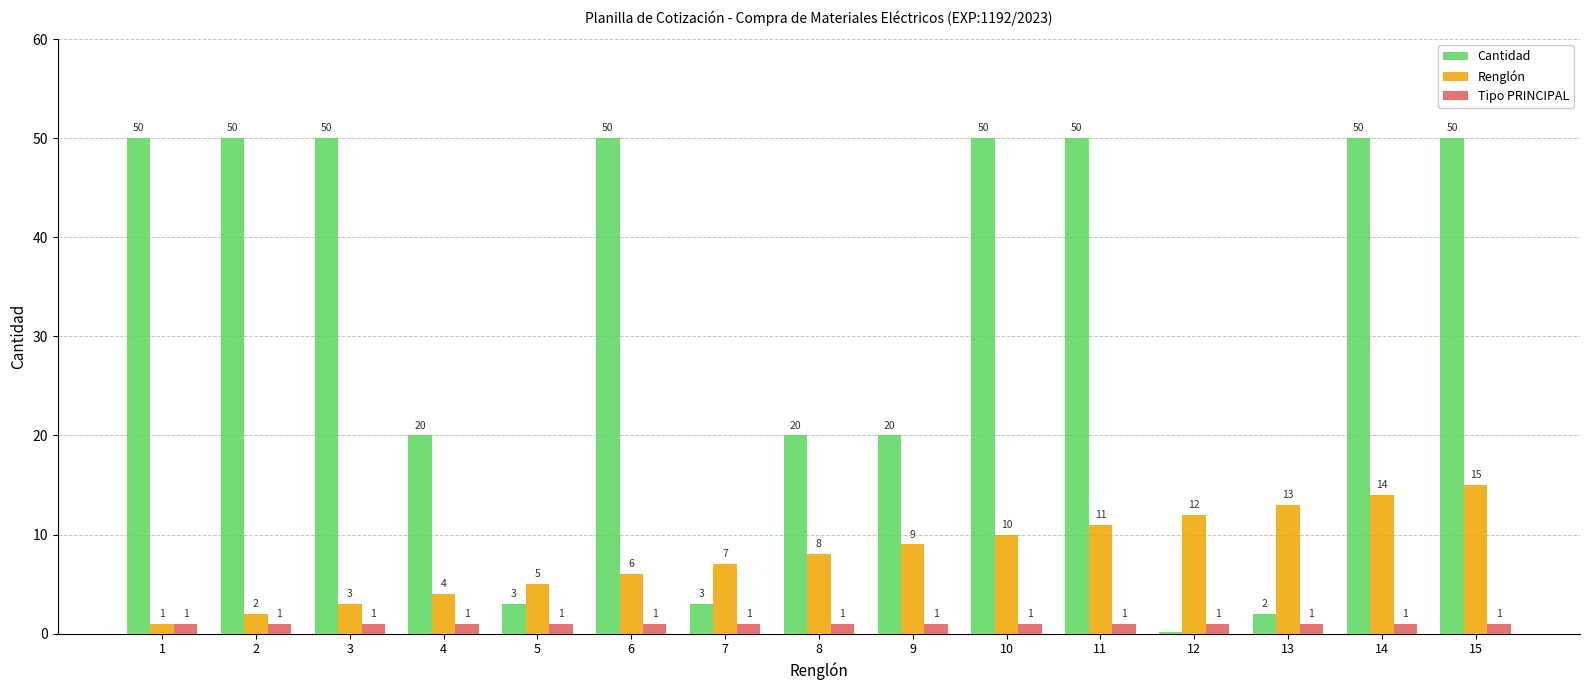

The Renglón series shows 4.6 at 10. True or false?

False